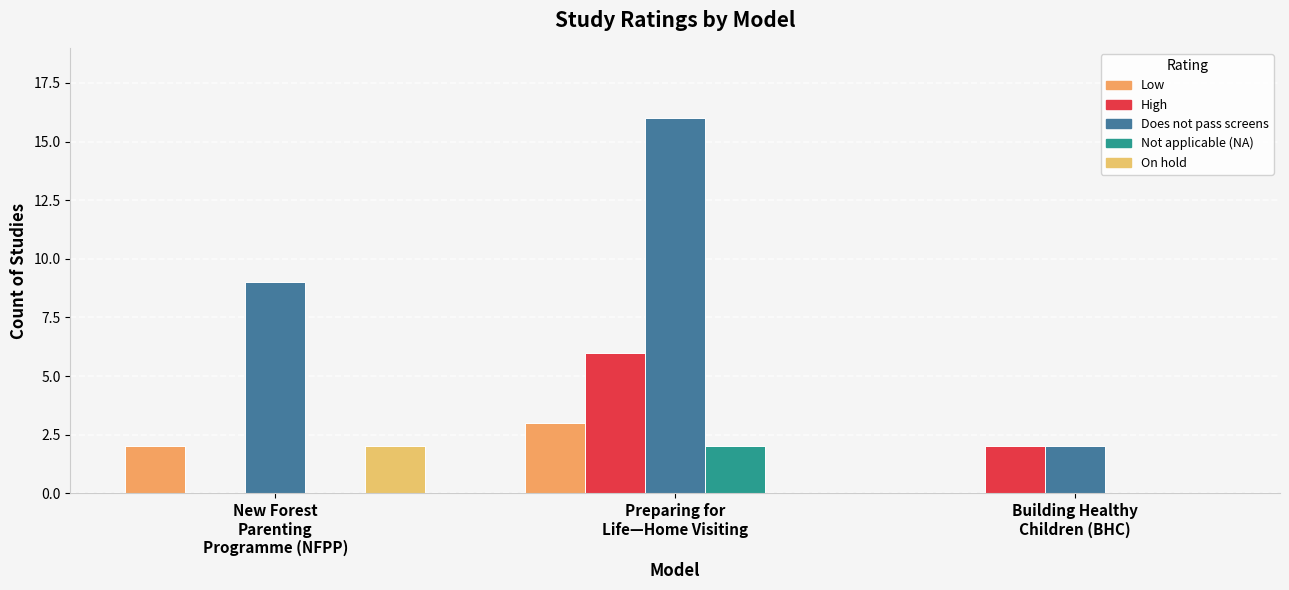

Reading right to left, what are all the values shown in this chart?

Low: Building Healthy
Children (BHC)=0	Preparing for
Life—Home Visiting=3	New Forest
Parenting
Programme (NFPP)=2
High: Building Healthy
Children (BHC)=2	Preparing for
Life—Home Visiting=6	New Forest
Parenting
Programme (NFPP)=0
Does not pass screens: Building Healthy
Children (BHC)=2	Preparing for
Life—Home Visiting=16	New Forest
Parenting
Programme (NFPP)=9
Not applicable (NA): Building Healthy
Children (BHC)=0	Preparing for
Life—Home Visiting=2	New Forest
Parenting
Programme (NFPP)=0
On hold: Building Healthy
Children (BHC)=0	Preparing for
Life—Home Visiting=0	New Forest
Parenting
Programme (NFPP)=2